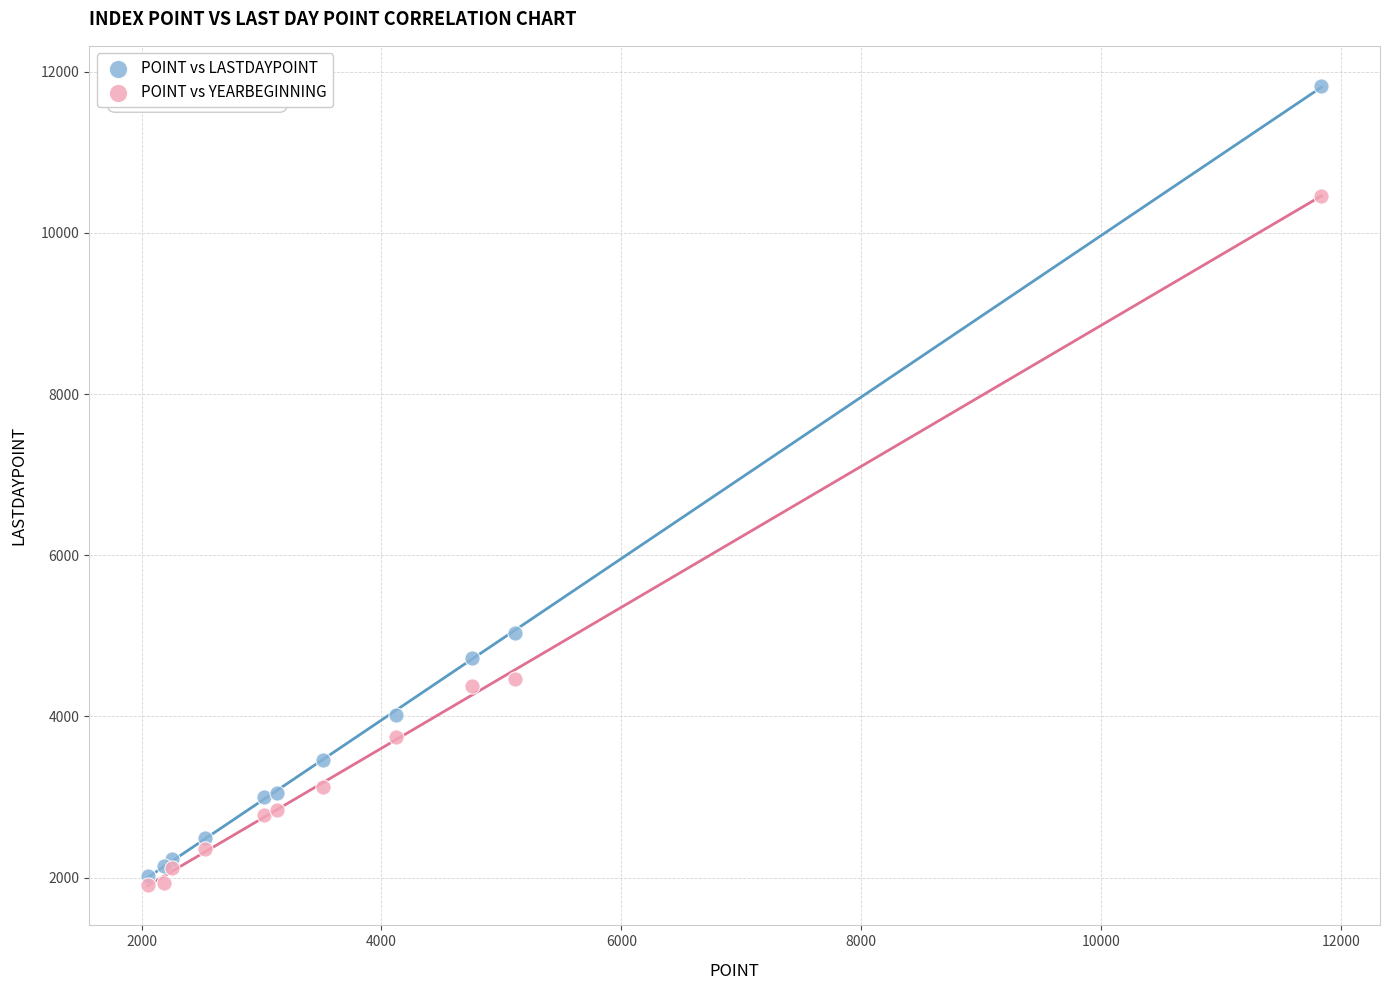

What is the X range (max minus min) for the scatter plot?

9785.1